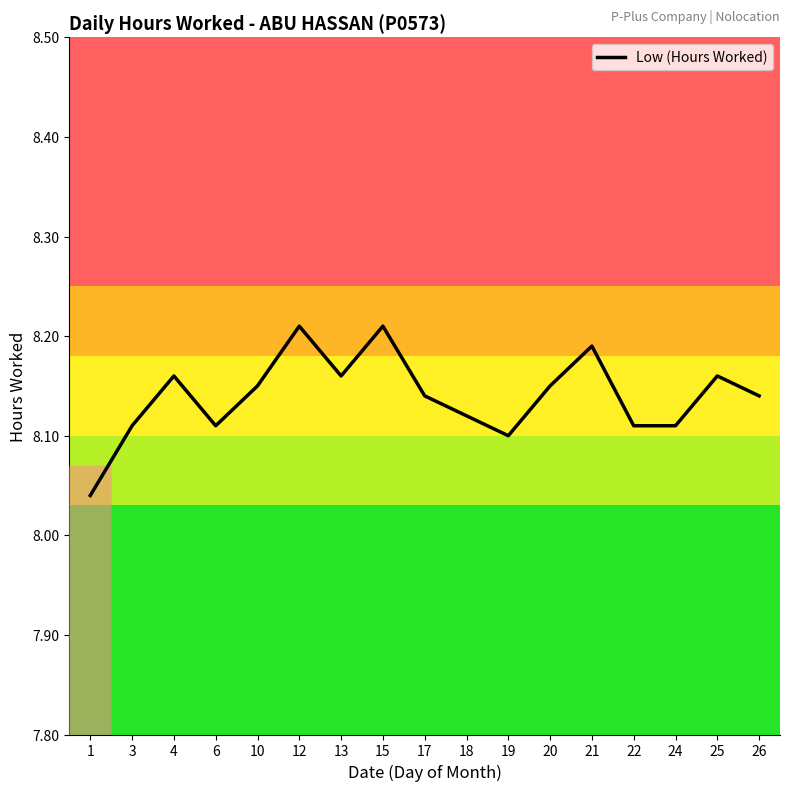

Does the chart display data point markers on the line(s)?

No